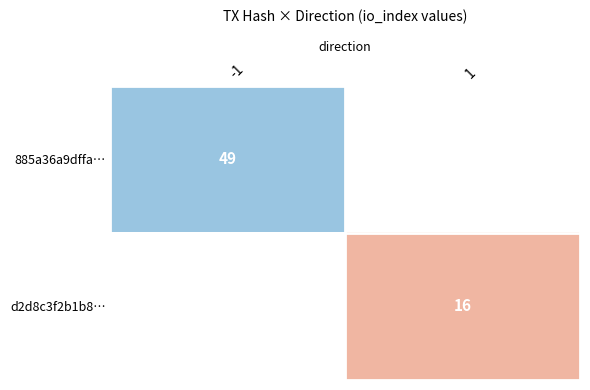

The value of 885a36a9dffa… at -1 is 30. True or false?

False